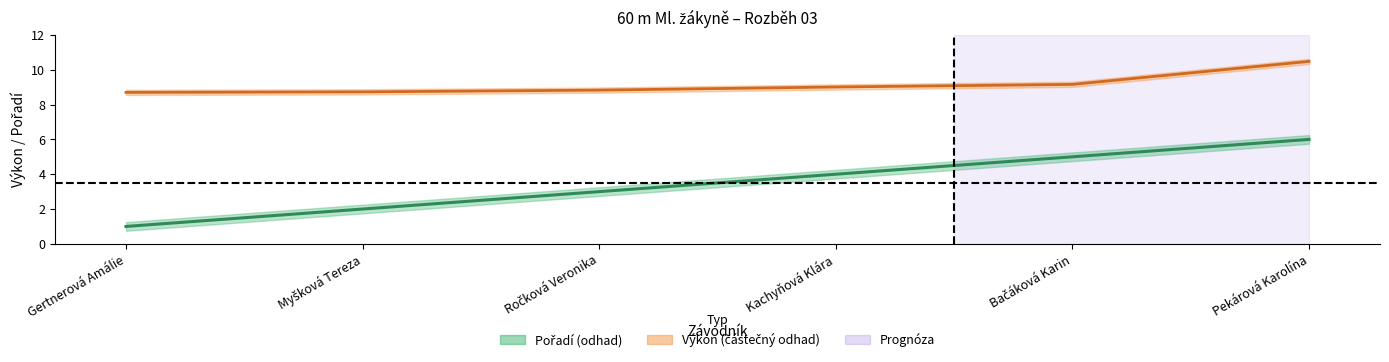

True or false: Výkon střed and Pořadí střed intersect in this chart.

False